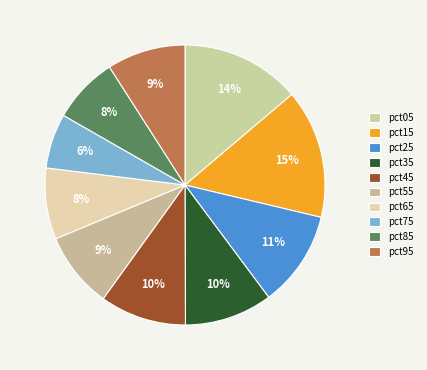

Which slice is the largest?

pct15